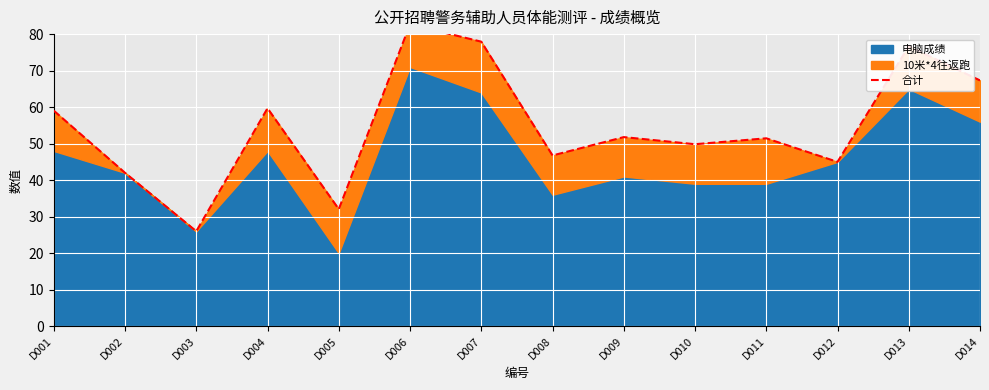

Where is the first local minimum?

D003